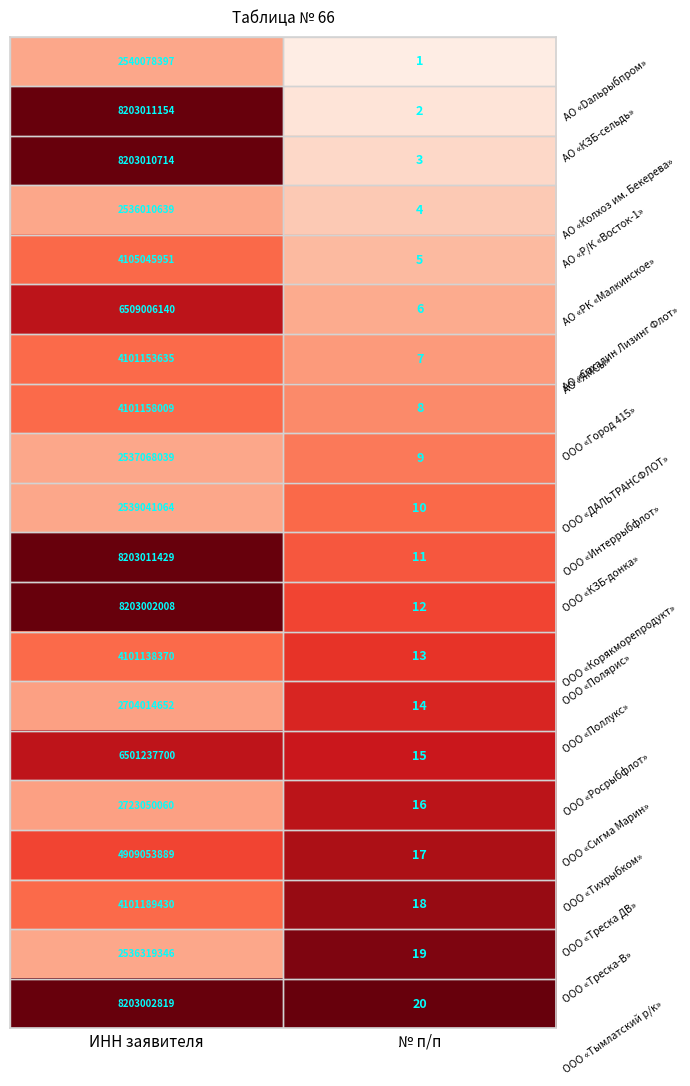

Rank the series at ИНН заявителя from lowest to highest value.

АО «Р/К «Восток-1», ООО «Треска-В», ООО «ДАЛЬТРАНСФЛОТ», ООО «Интеррыбфлот», АО «Dальрыбпром», ООО «Поллукс», ООО «Сигма Марин», ООО «Полярис», АО «ЯМСы», ООО «Город 415», ООО «Треска ДВ», АО «РК «Малкинское», ООО «Тихрыбком», ООО «Росрыбфлот», АО «Сахалин Лизинг Флот», ООО «Корякморепродукт», ООО «Тымлатский р/к», АО «Колхоз им. Бекерева», АО «КЗБ-сельдь», ООО «КЗБ-донка»